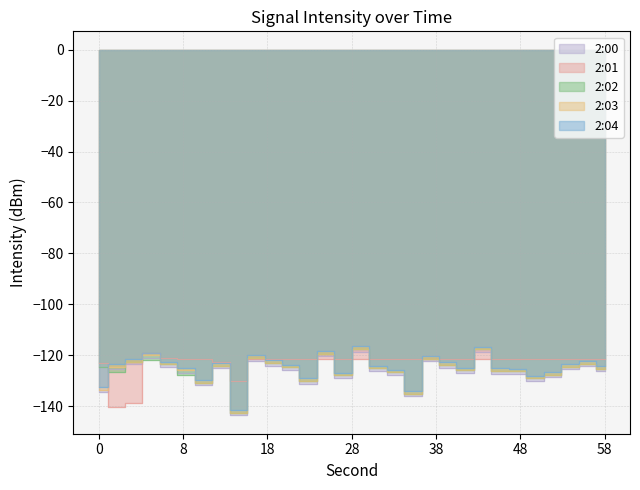

What is the total value across all series at 20?

-613.4